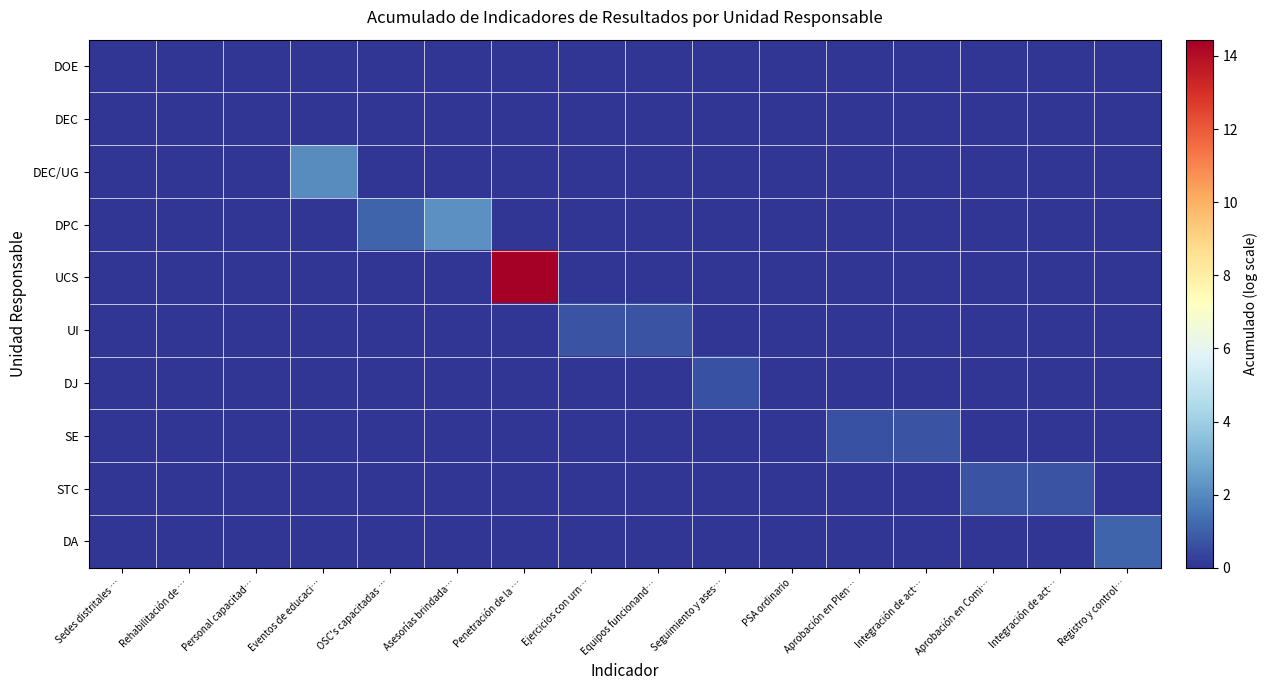

What is the greatest value displayed?

14.4